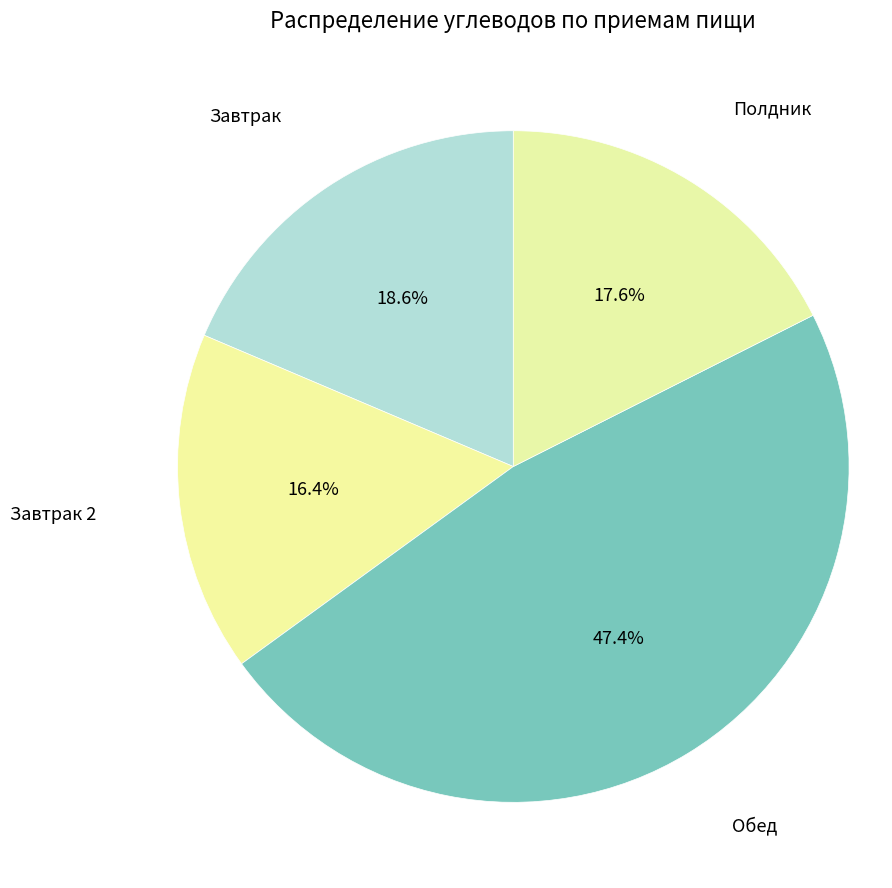

How many segments does this pie chart have?

4